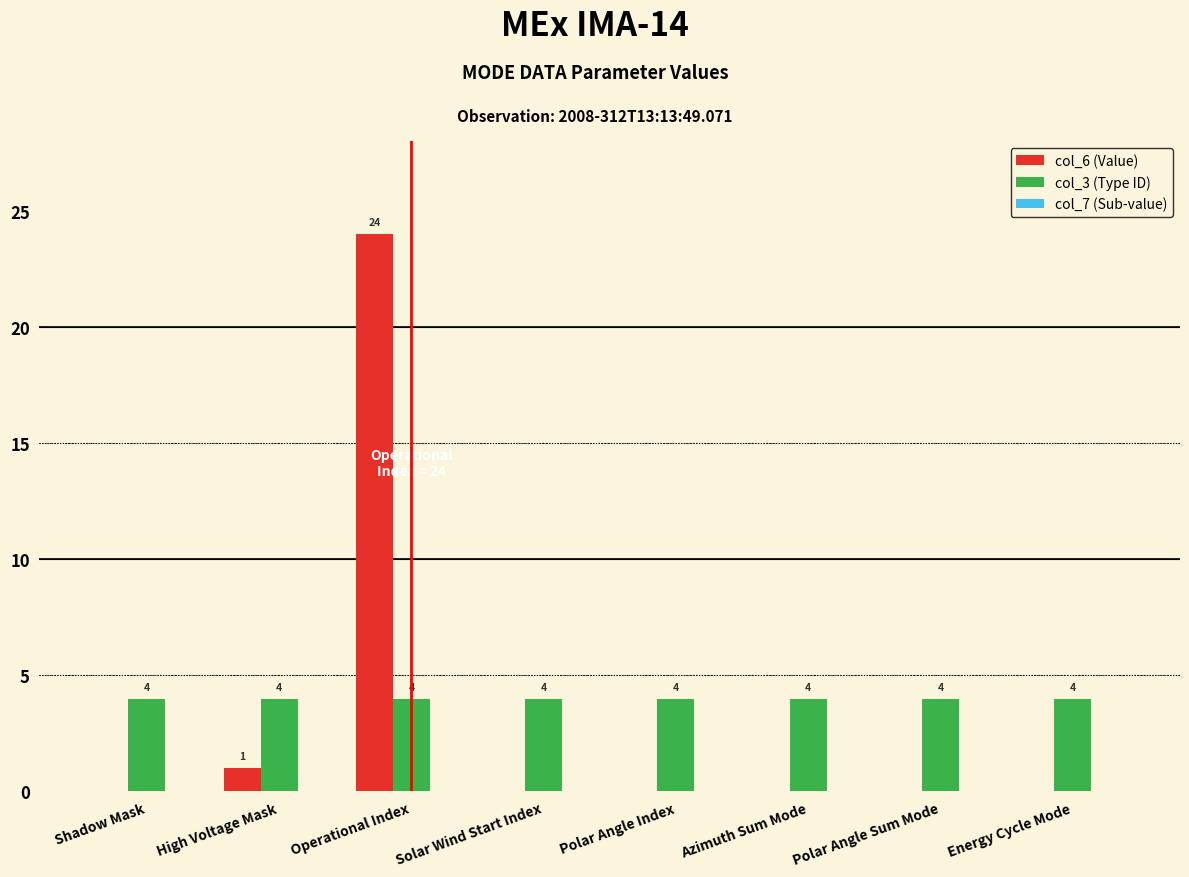

What is the total value across all series at Solar Wind Start Index?

4